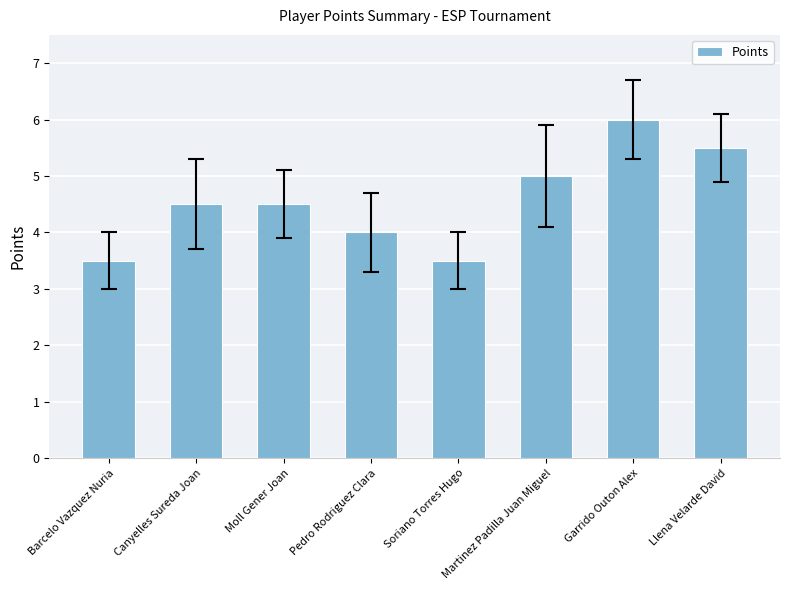

Which has a higher value, Canyelles Sureda Joan or Garrido Outon Alex?

Garrido Outon Alex